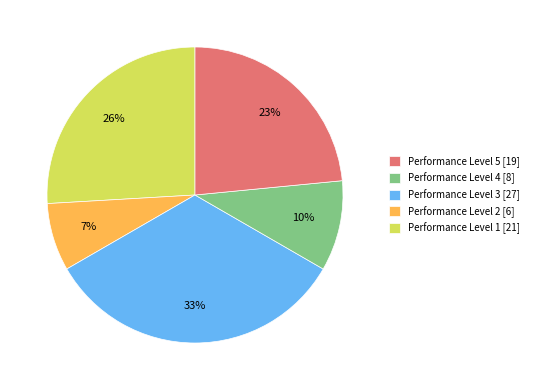

Between Performance Level 5 [19] and Performance Level 4 [8], which is larger?

Performance Level 5 [19]